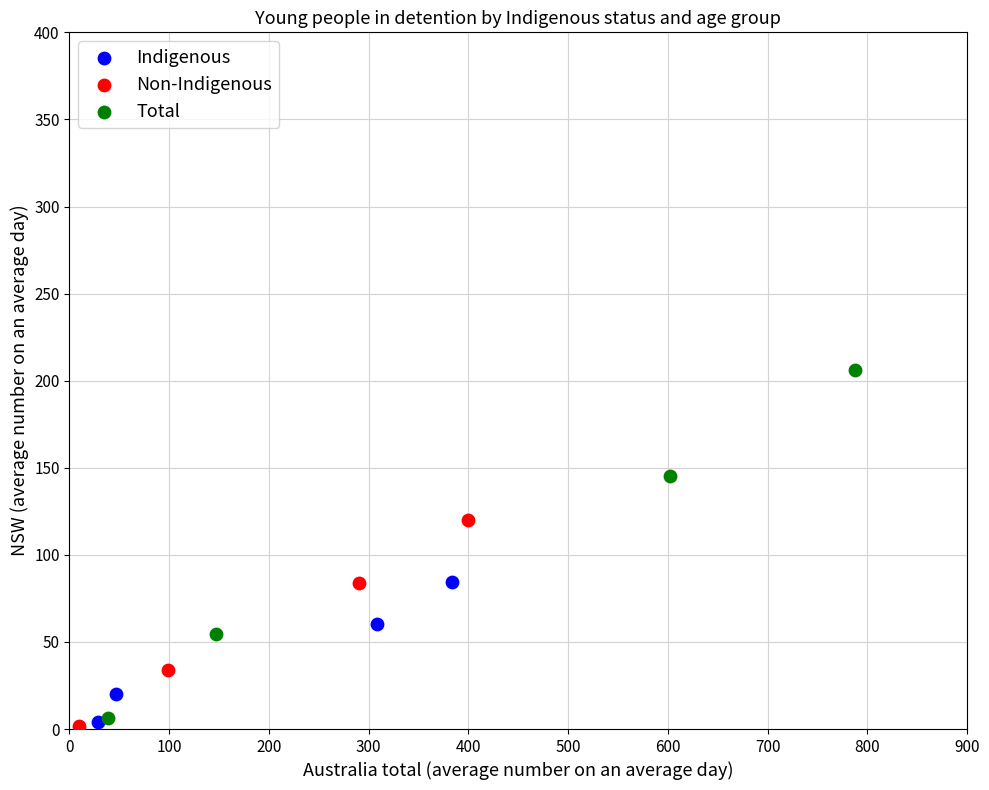

Which series has the widest spread of Y values?

Total